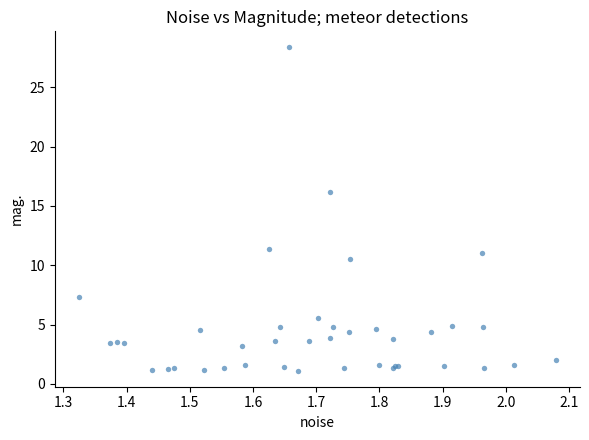

What Y value in the scatter plot is closest to 14?

16.1